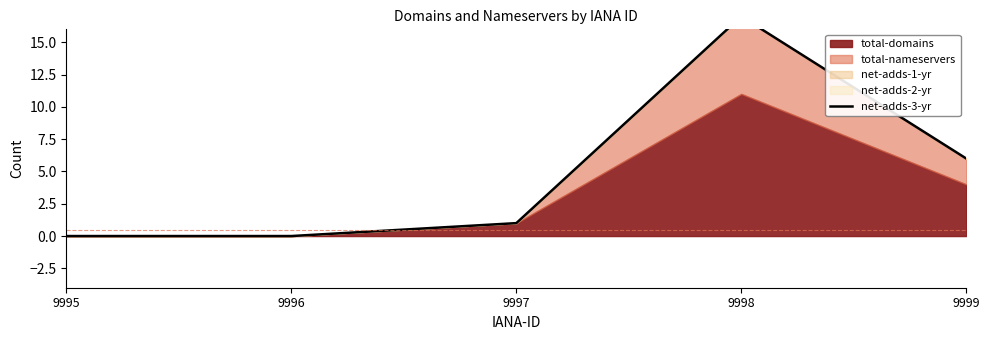

How many interior local peaks (higher than both neighbors) does the data have?

1